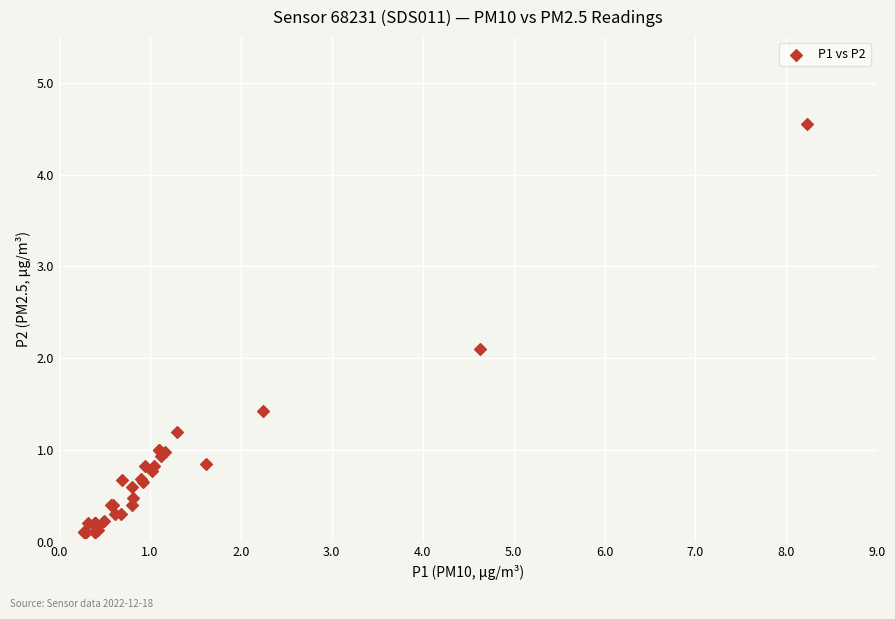

What Y value in the scatter plot is closest to 2?

2.1